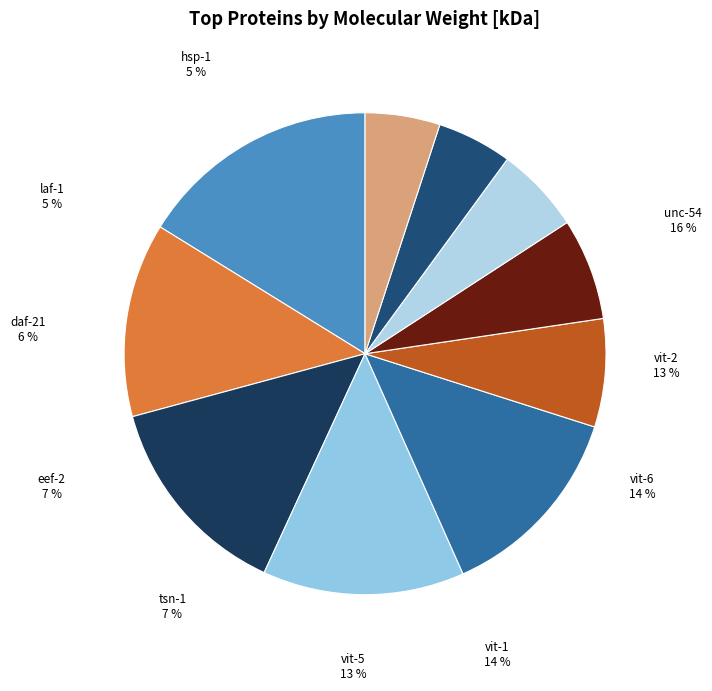

How many segments does this pie chart have?

10